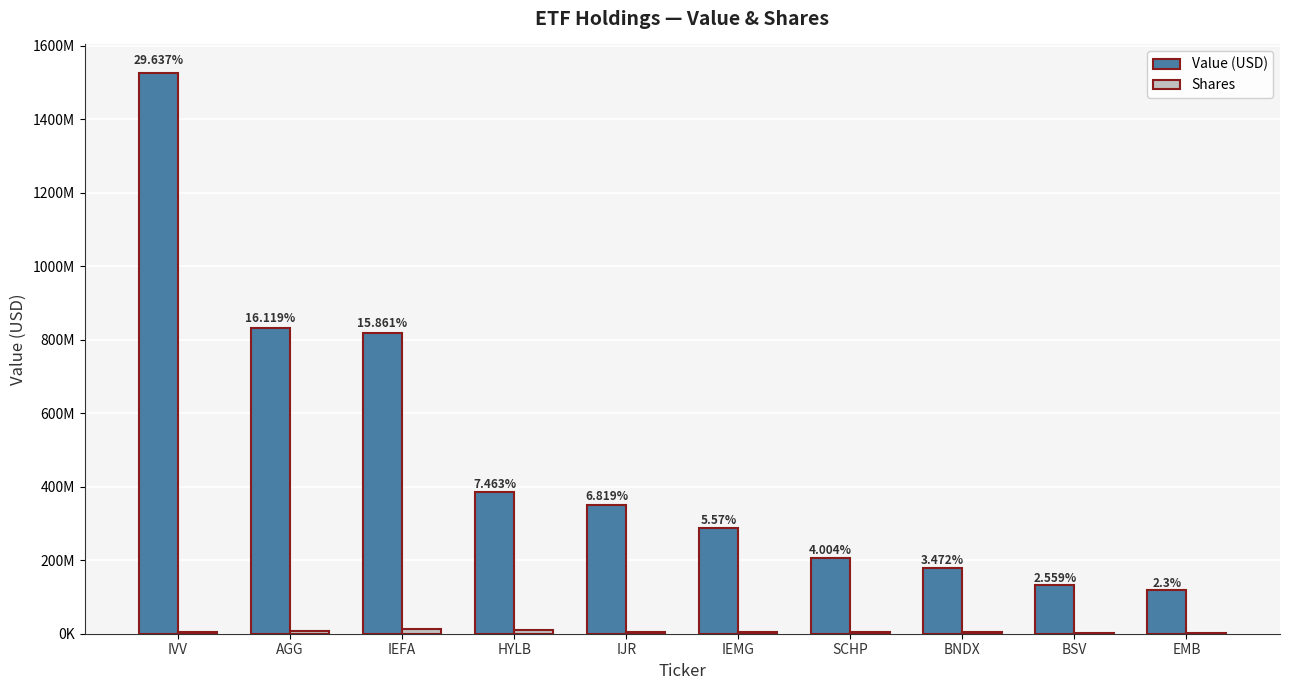

Are the bars horizontal?

No